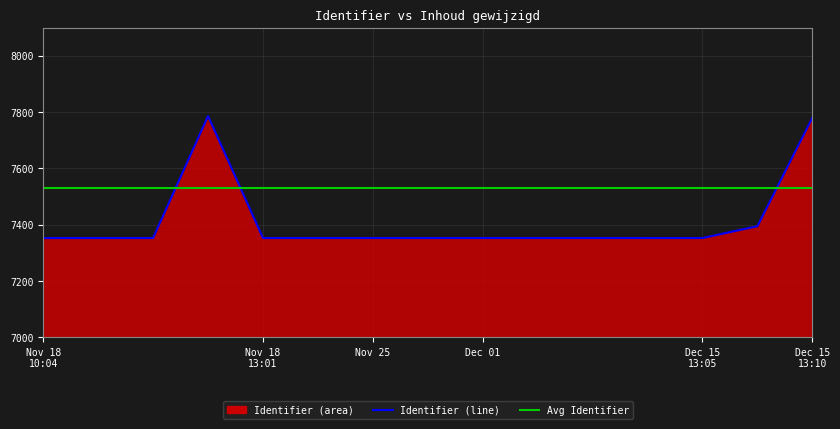

What is the difference between the maximum and minimum values?

433.9